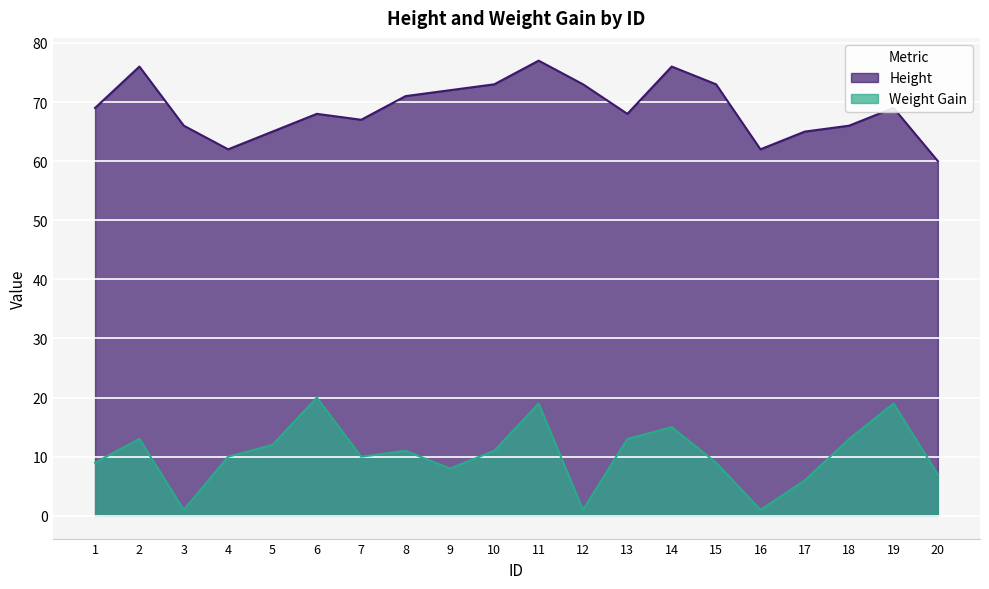

Count the number of data series in this chart.

2